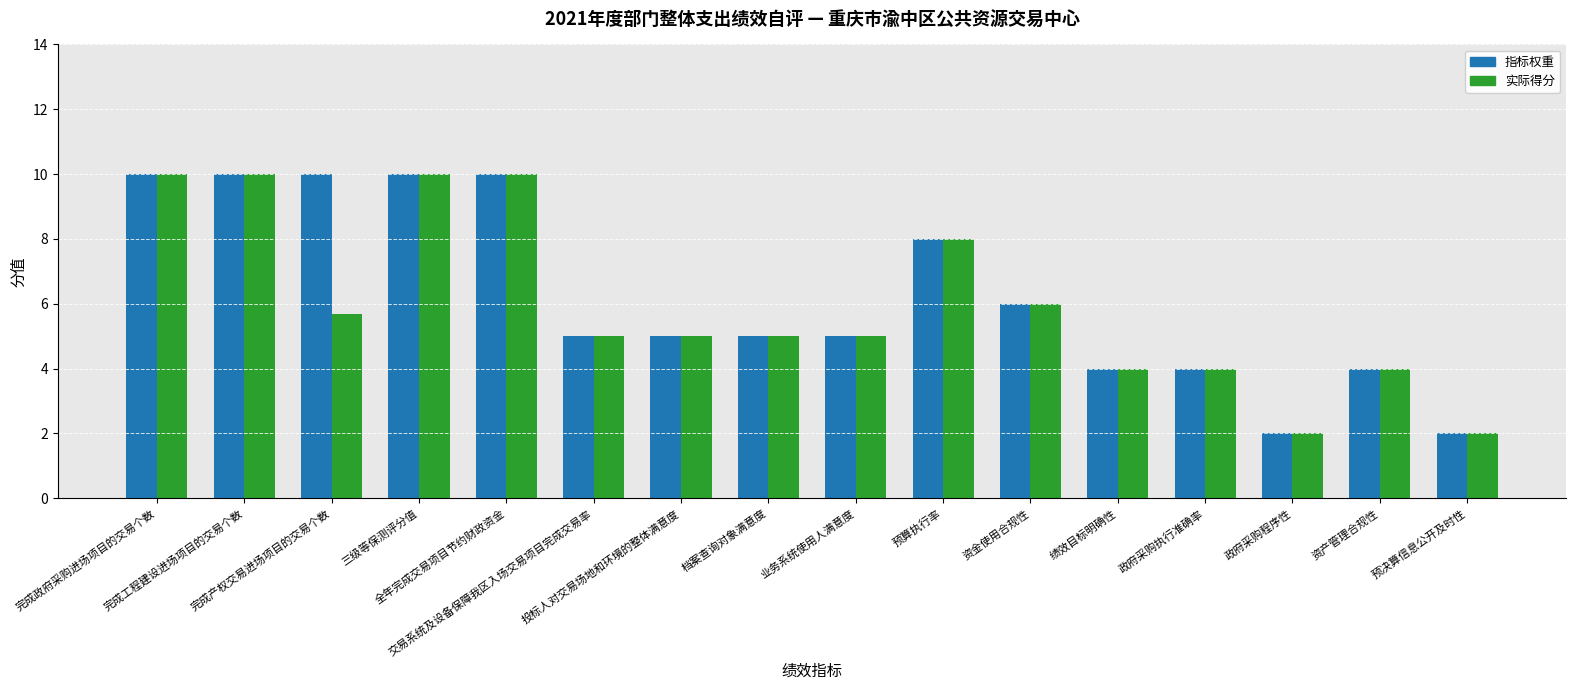

What is the sum of the 实际得分 values at 投标人对交易场地和环境的整体满意度 and 完成产权交易进场项目的交易个数?

10.7